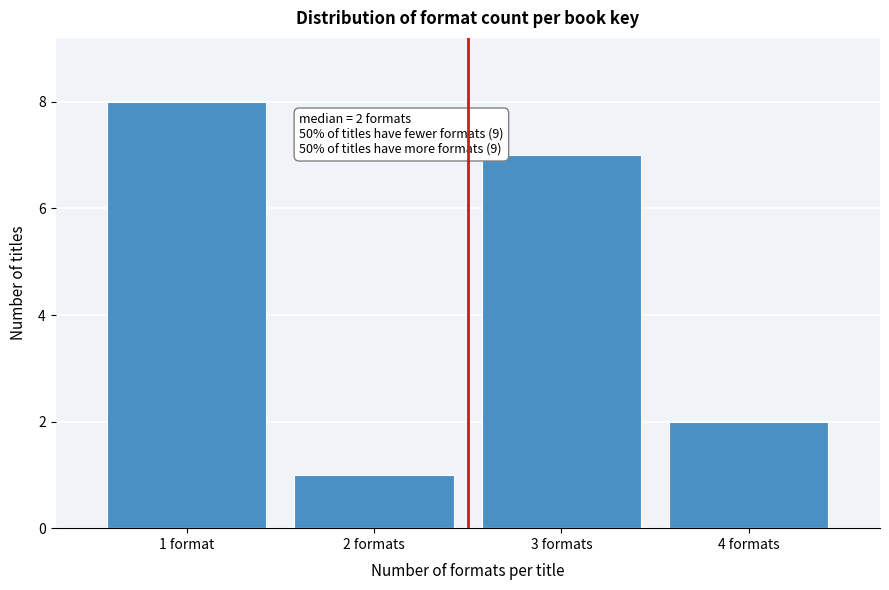

Reading left to right, what are all the values shown in this chart?

8	1	7	2